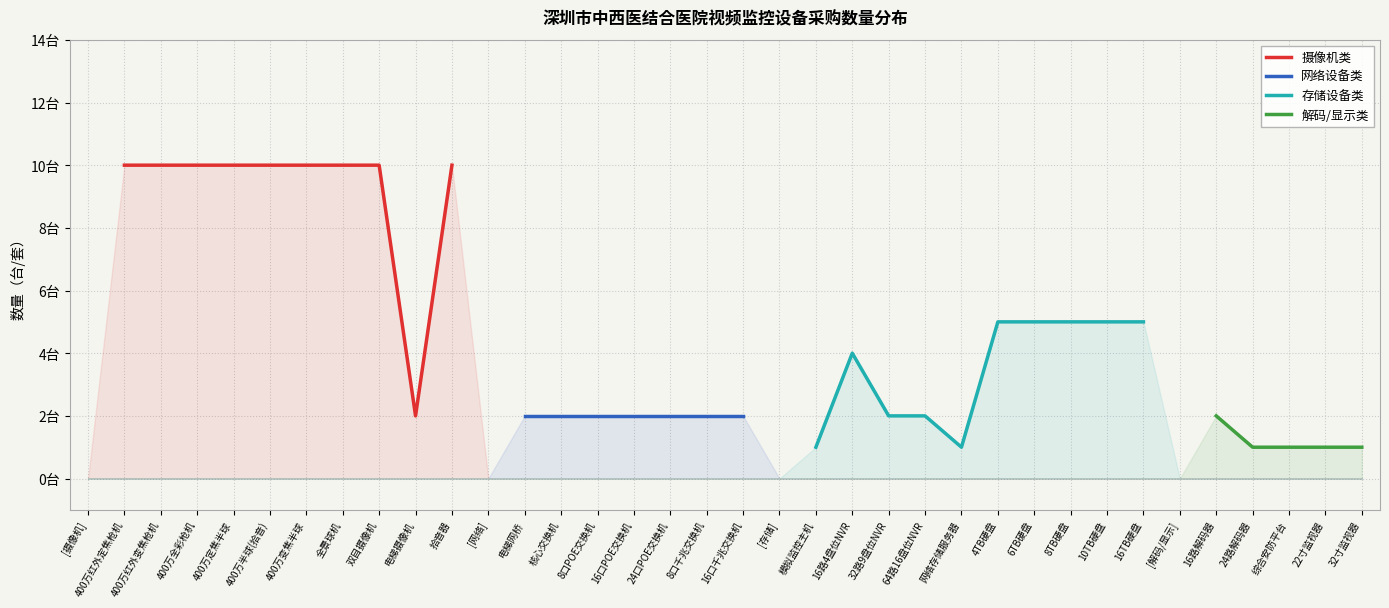

What is the maximum value shown in the chart?

10.0